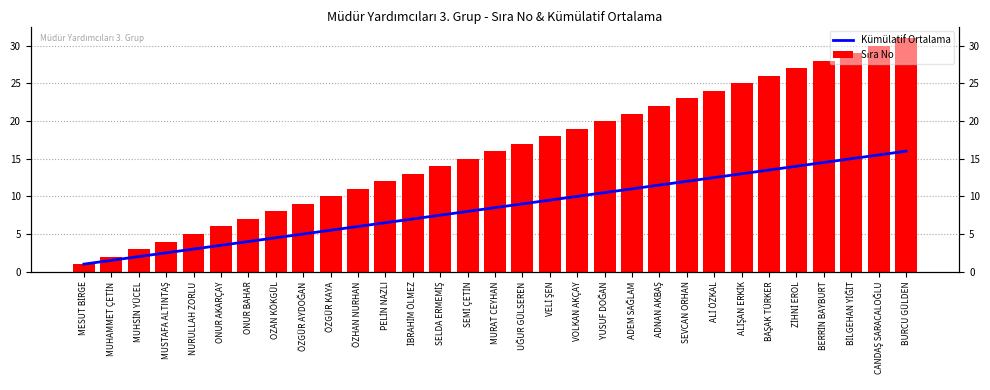

At which label does Kümülatif Ortalama first exceed 8?

MURAT CEYHAN